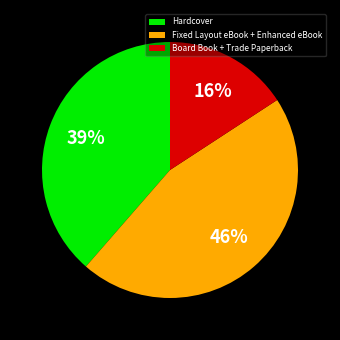

To the nearest percent, what portion does Board Book + Trade Paperback represent?

16%